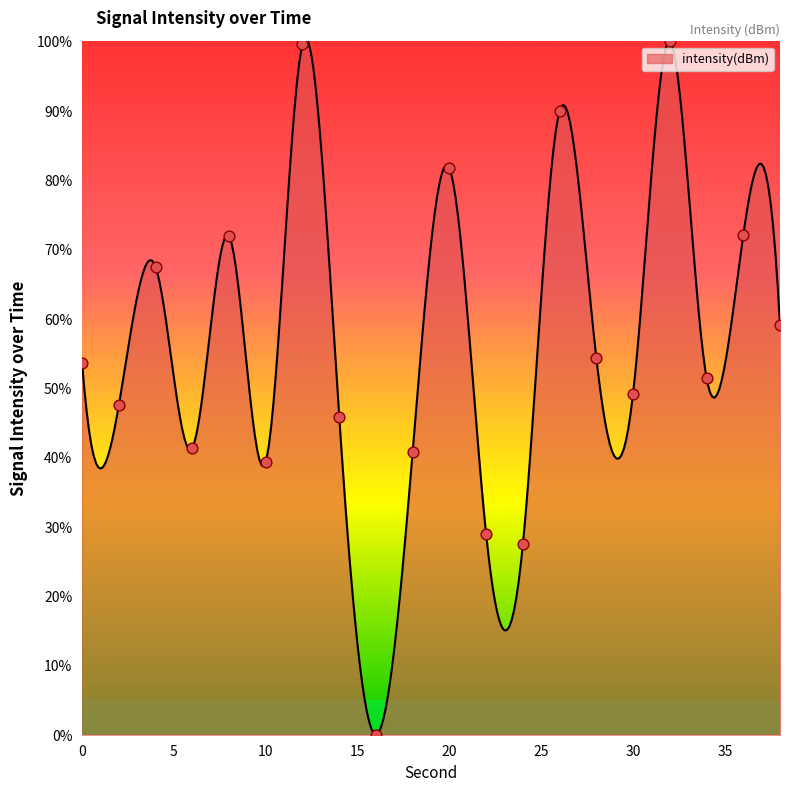

Between 28 and 32, which is larger?

32